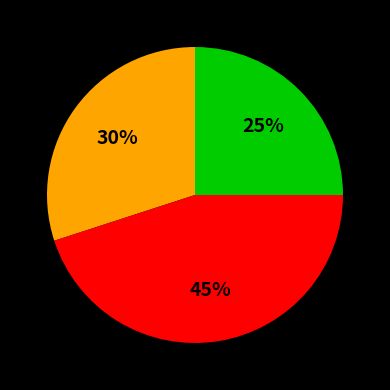

To the nearest percent, what is the average slice percentage?

33%